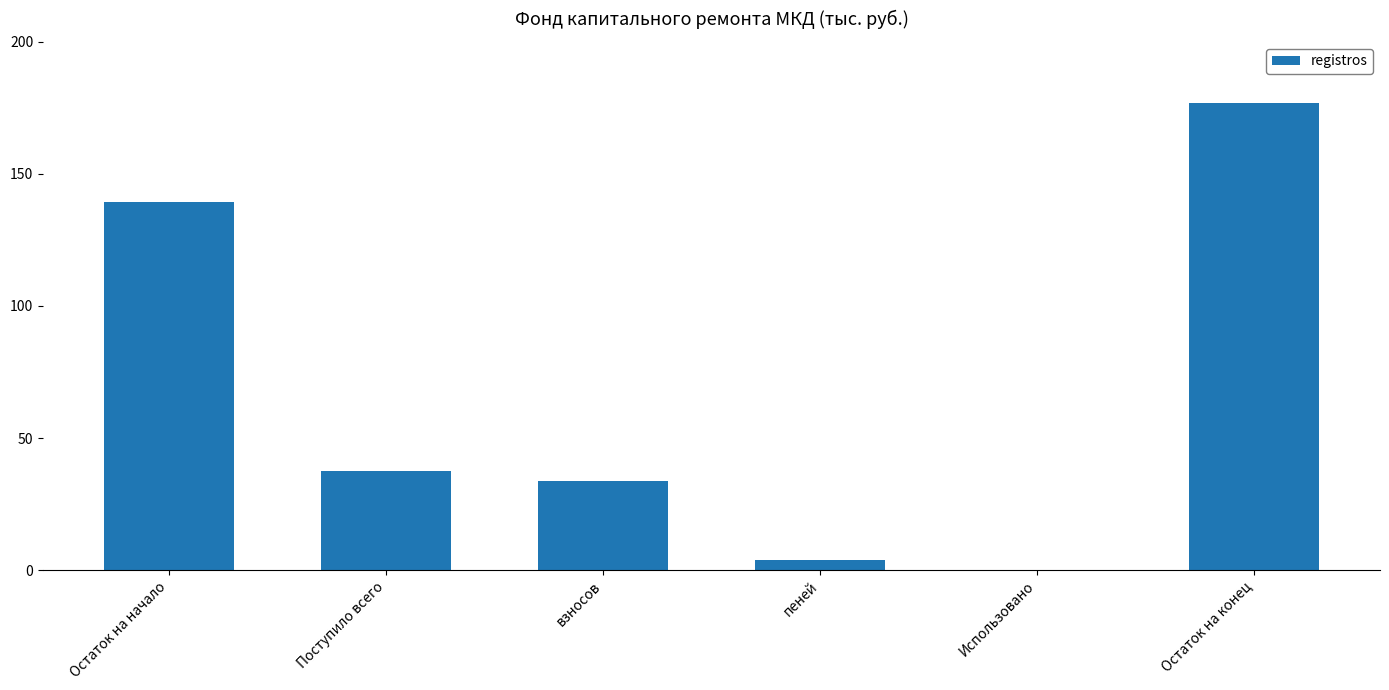

At which category does the chart reach its peak across all series?

Остаток на конец